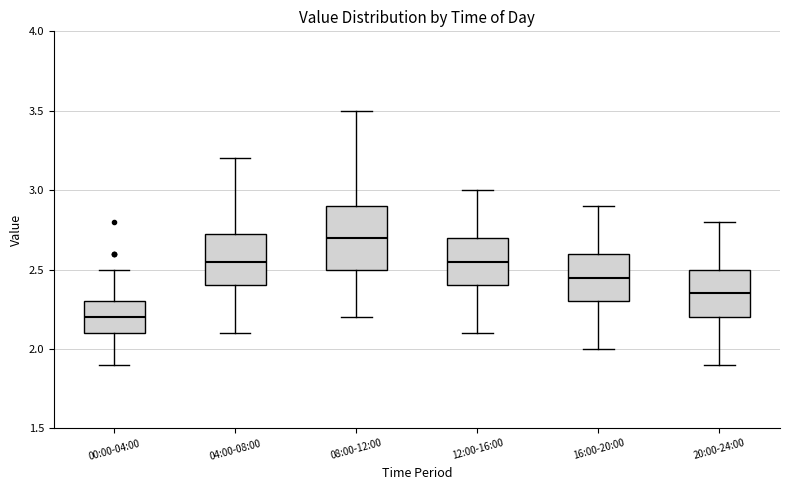

Which box's median line is the highest?

08:00-12:00